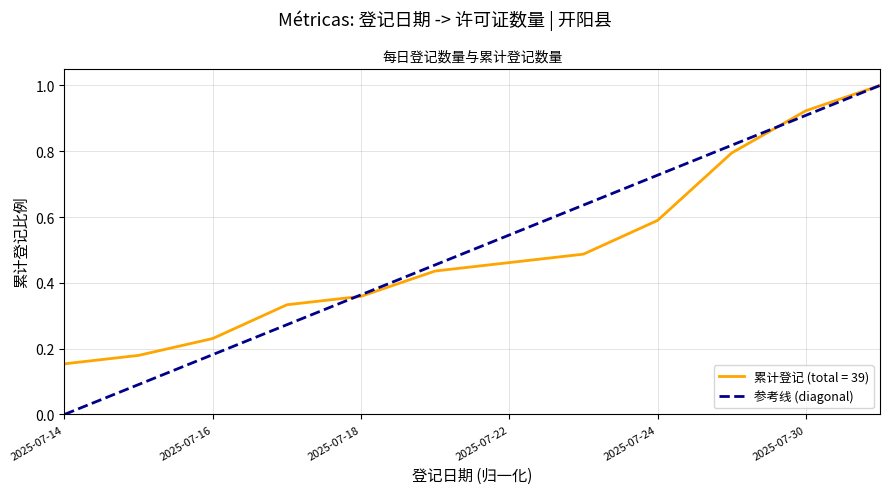

What is the maximum value for 累计登记 (total = 39)?

1.0